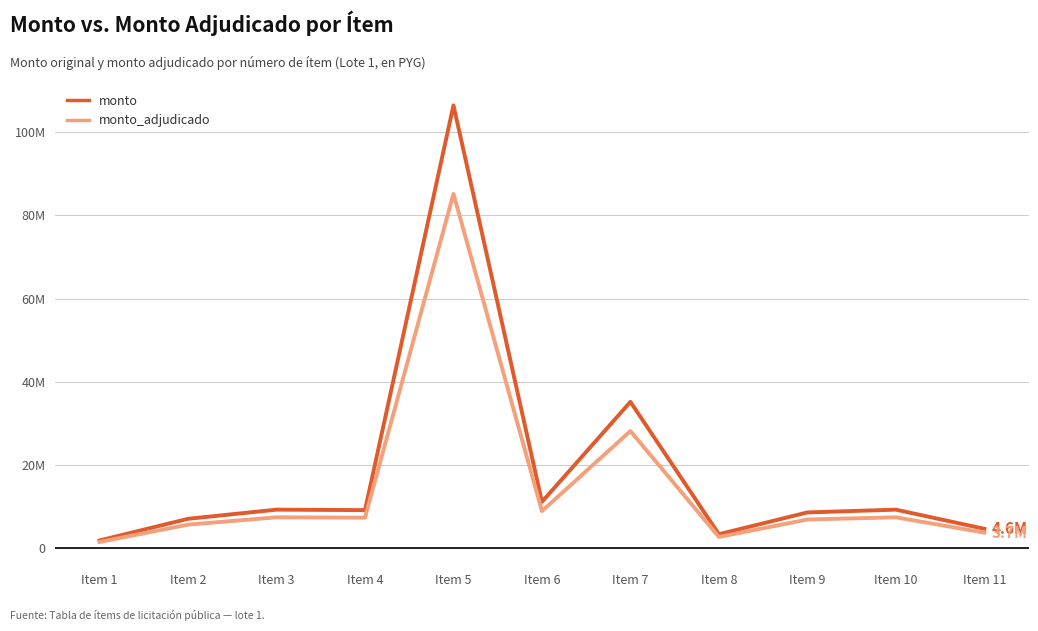

At which category does monto reach its first local valley?

Item 4